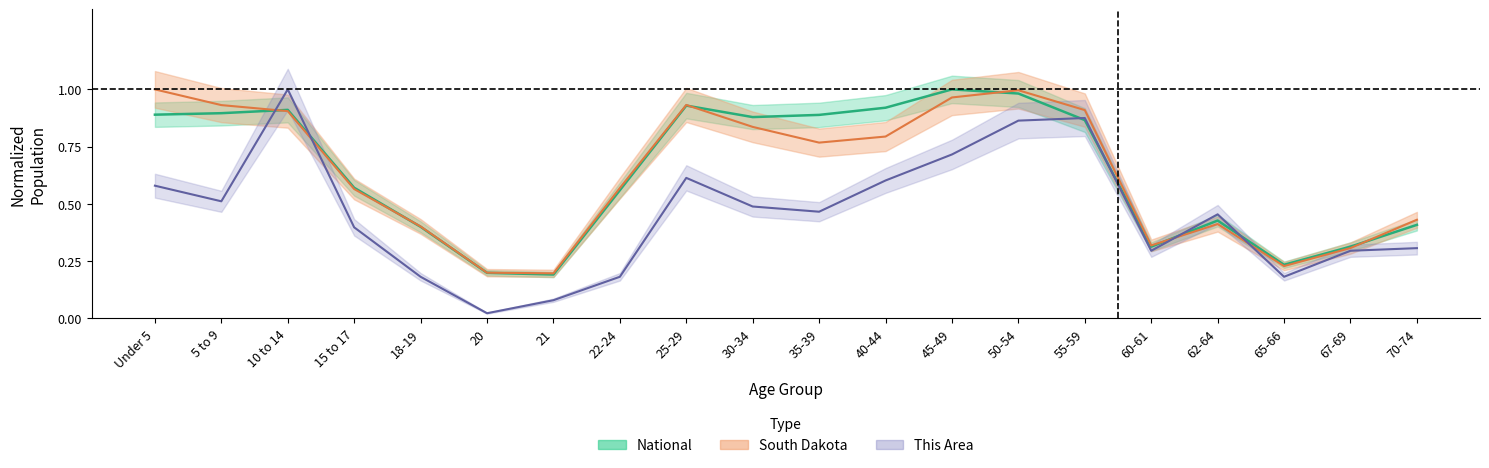

Reading left to right, extract all data points from this chart.

This Area: 0.6	0.5	1.0	0.4	0.2	0.0	0.1	0.2	0.6	0.5	0.5	0.6	0.7	0.9	0.9	0.3	0.5	0.2	0.3	0.3
South Dakota: 1.0	0.9	0.9	0.6	0.4	0.2	0.2	0.6	0.9	0.8	0.8	0.8	1.0	1.0	0.9	0.3	0.4	0.2	0.3	0.4
National: 0.9	0.9	0.9	0.6	0.4	0.2	0.2	0.6	0.9	0.9	0.9	0.9	1.0	1.0	0.9	0.3	0.4	0.2	0.3	0.4